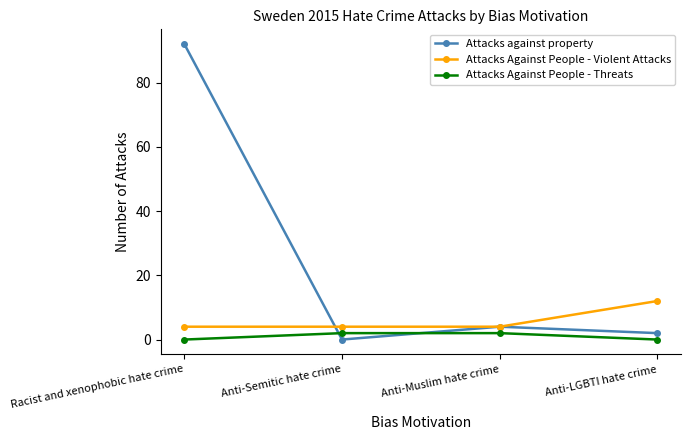

How many interior local valleys does the Attacks against property series have?

1